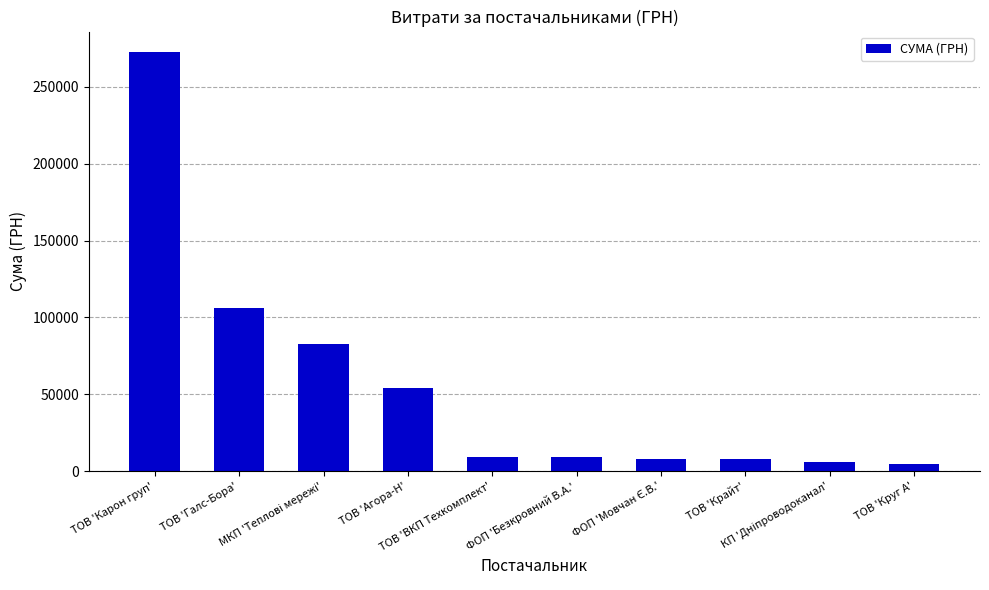

What is the sum of all values?

560353.1